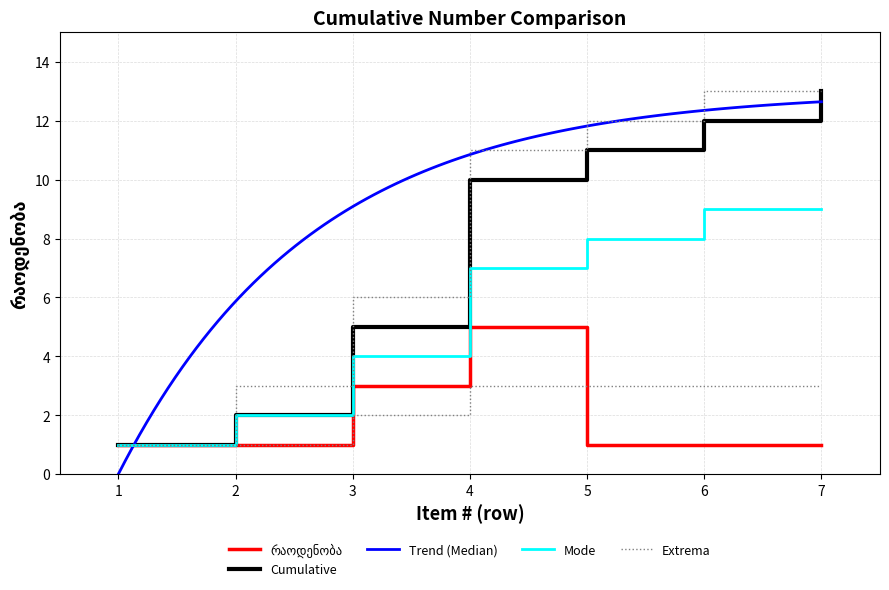

At which category is the sum across all series the highest?

4